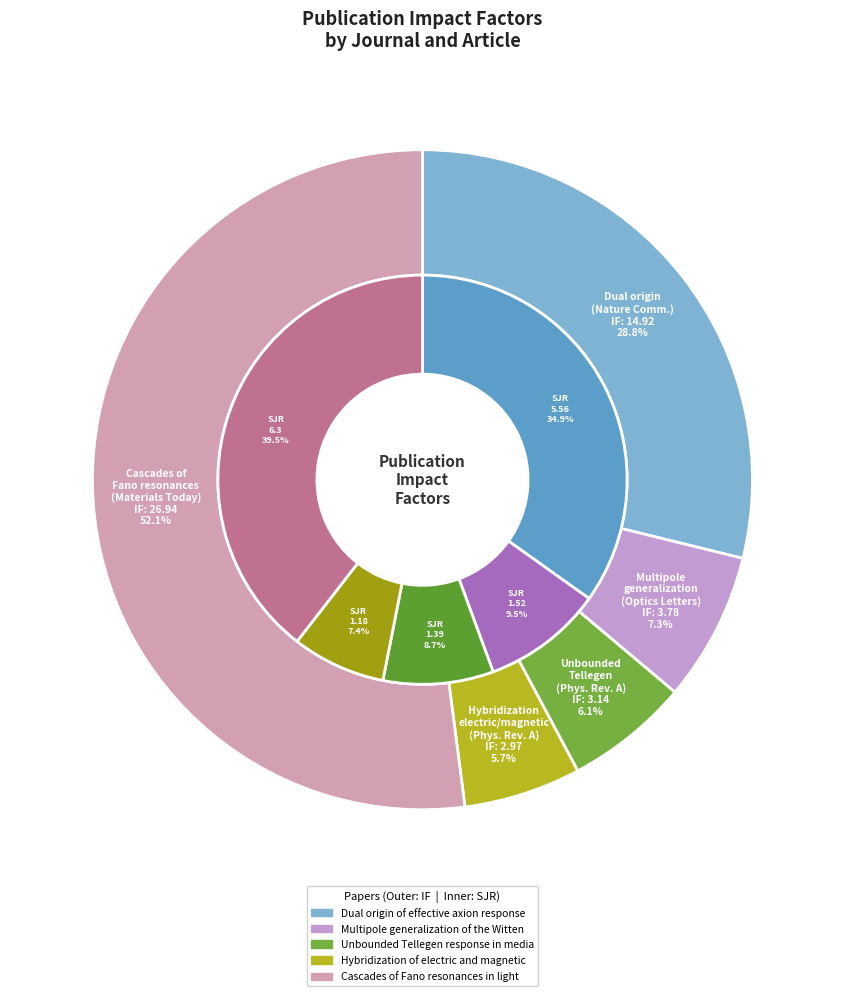

To the nearest percent, what is the difference between the Unbounded Tellegen response in media and Cascades of Fano resonances in light slice percentages?

46%